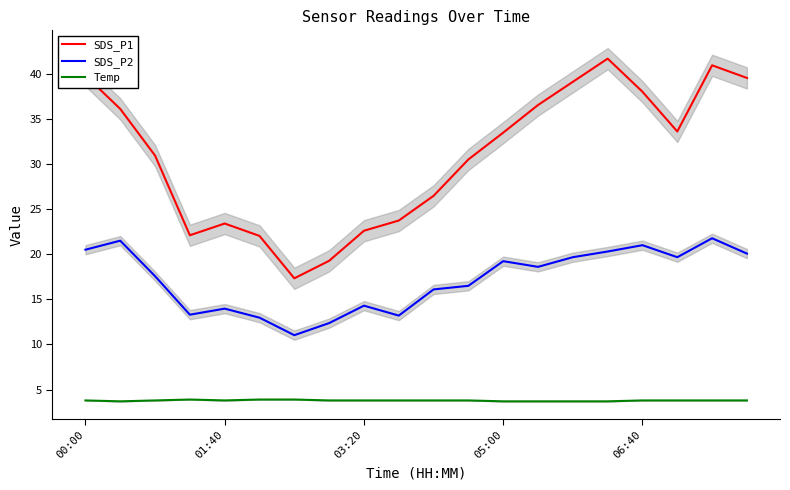

Does the chart have visible grid lines?

No